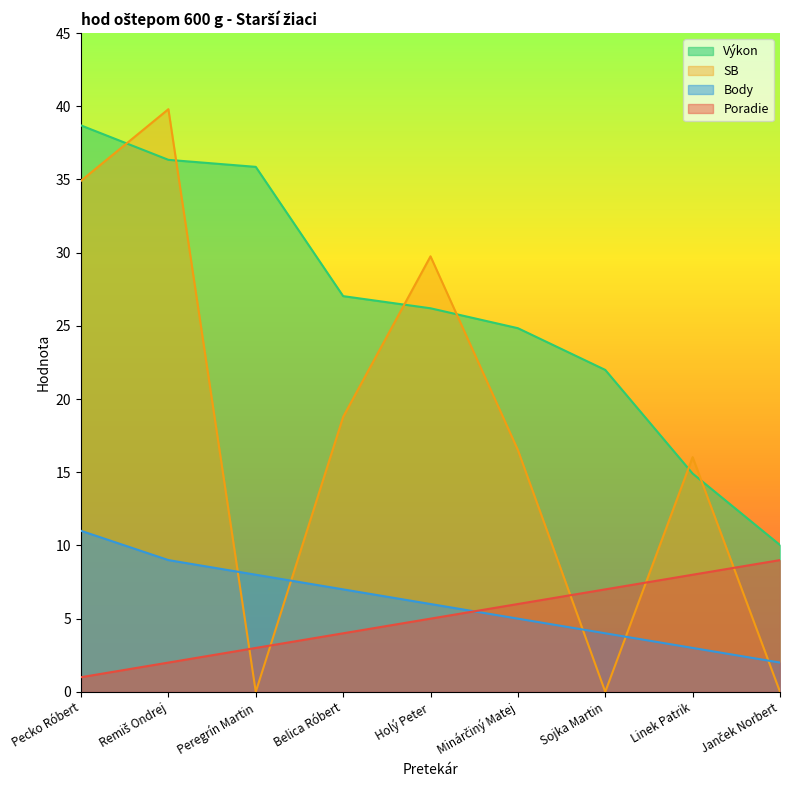

What is the average value of the Poradie series?

5.0